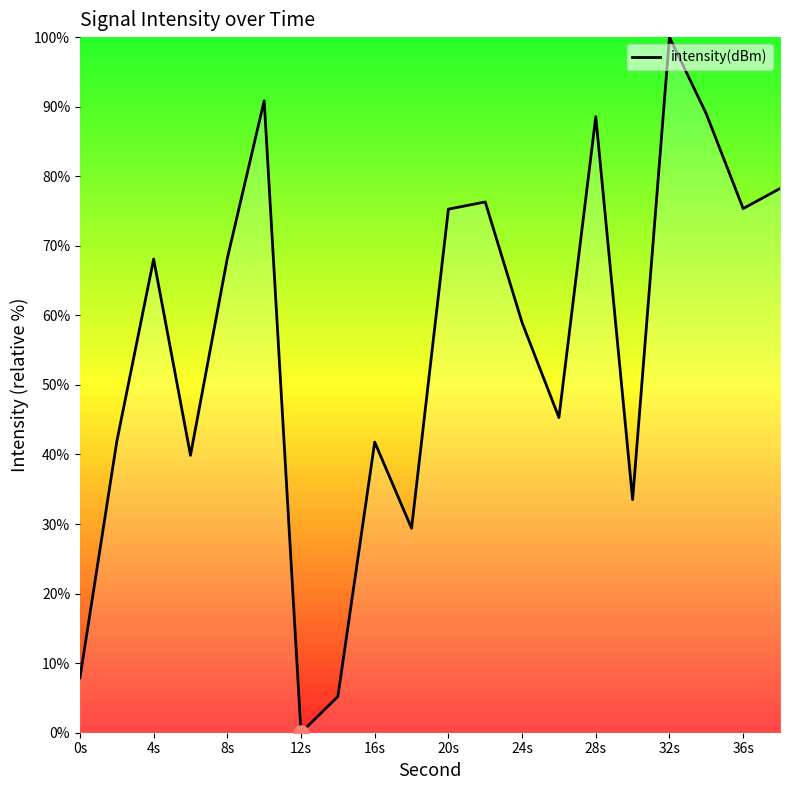

What is the difference between the maximum and minimum values?

100.0